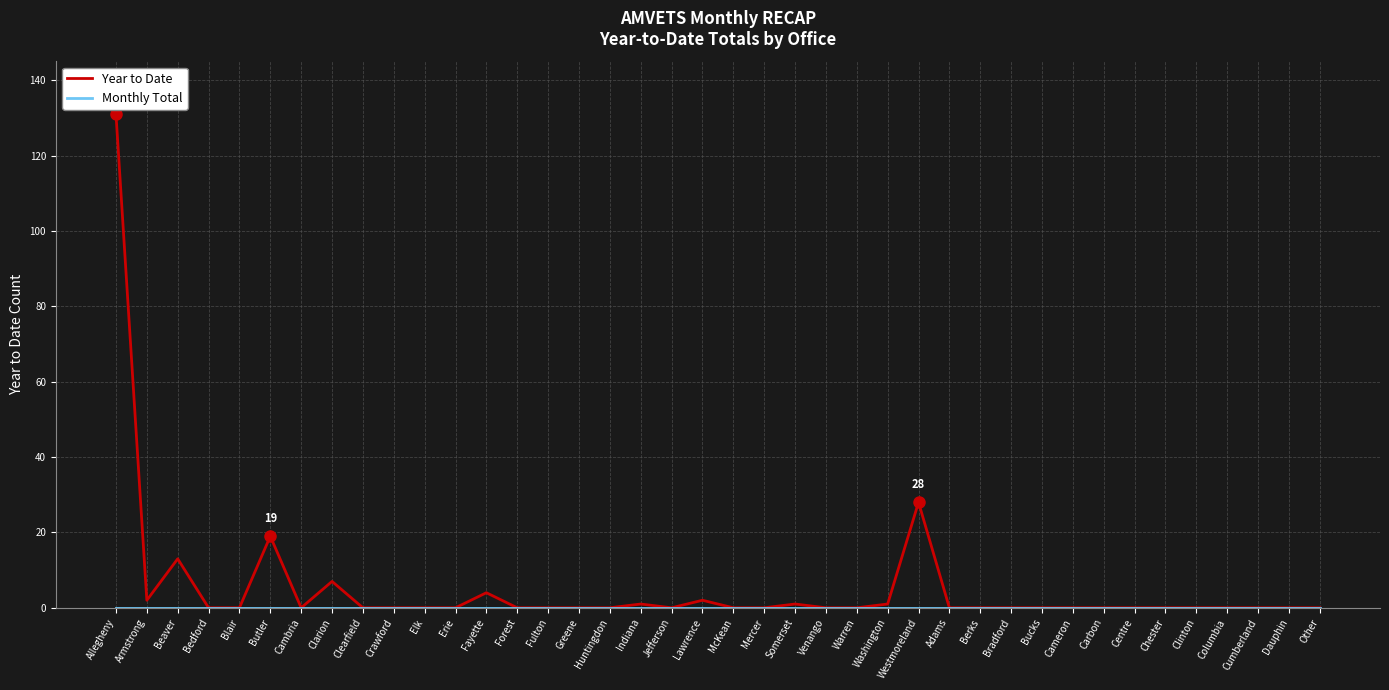

Count the number of categories in the chart.

40